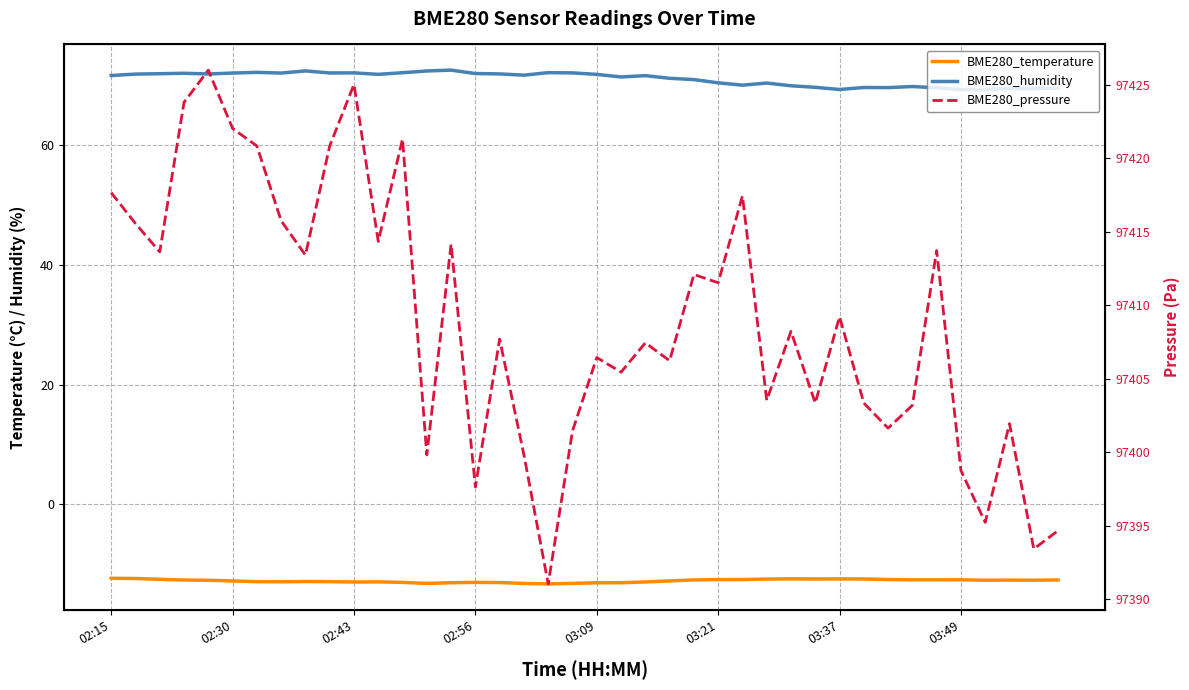

What is the difference between the maximum and minimum values in the BME280_humidity series?

3.2